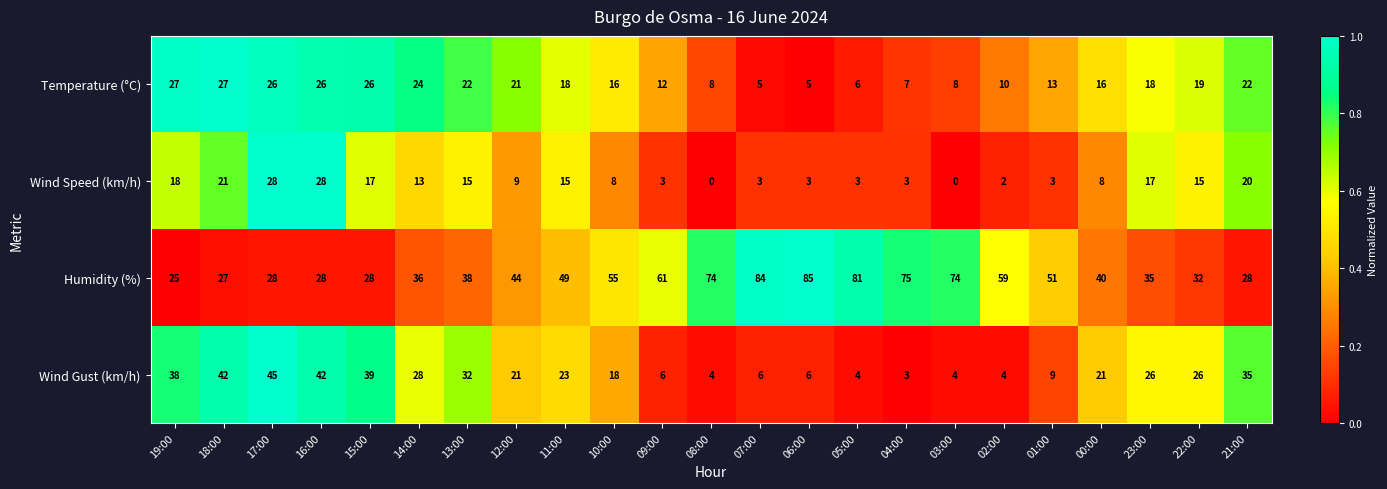

At which category is the sum across all series the highest?

17:00